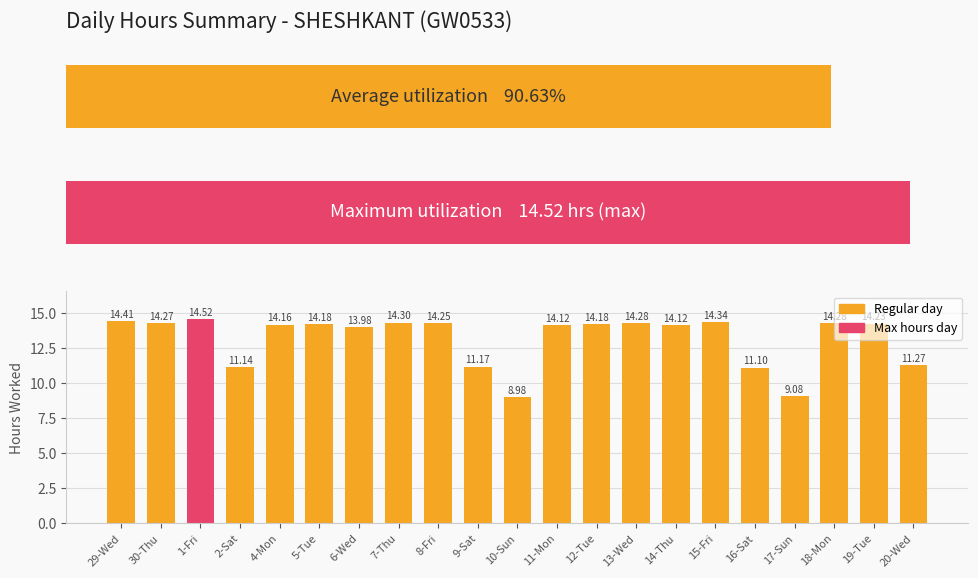

What is the smallest value displayed?

9.0